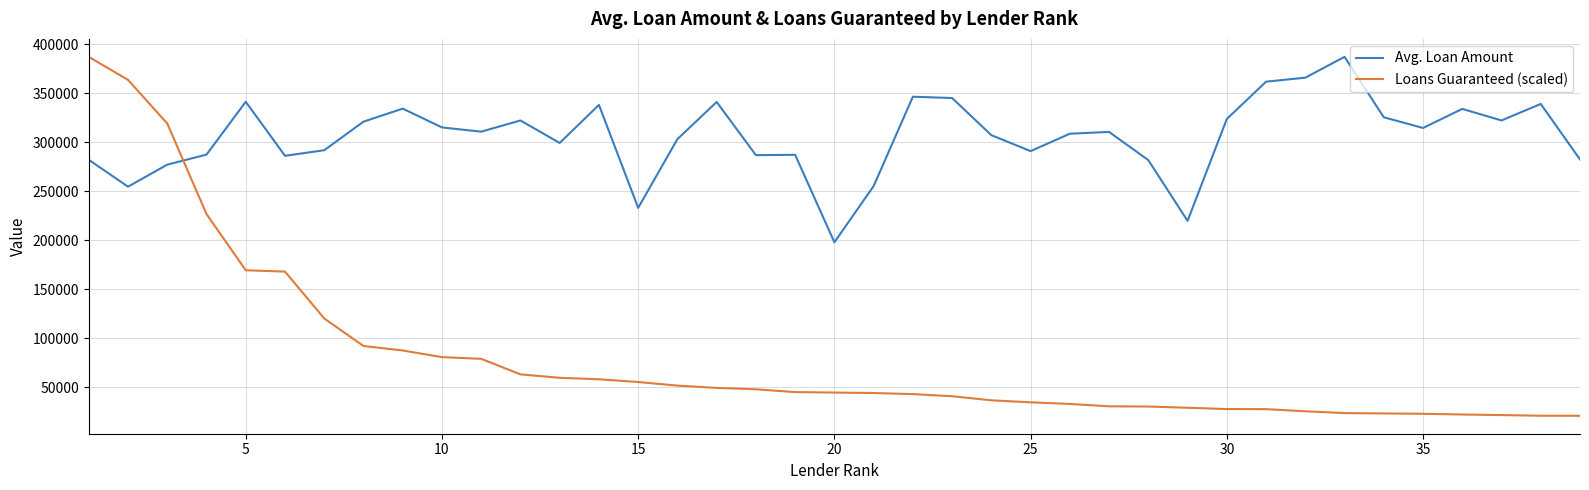

Which series has the largest range (max minus min)?

Loans Guaranteed (scaled)